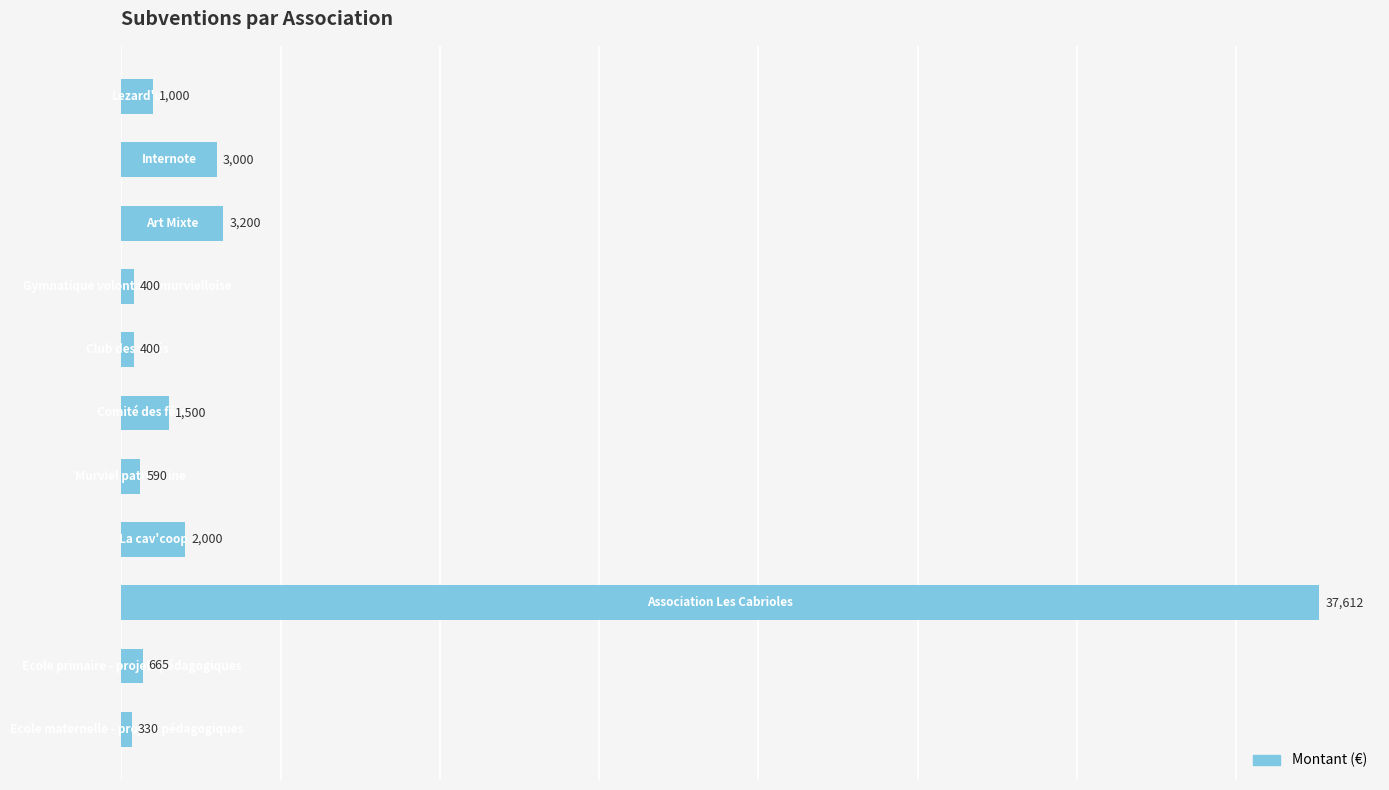

What is the value of the 1st bar from the top?

1000